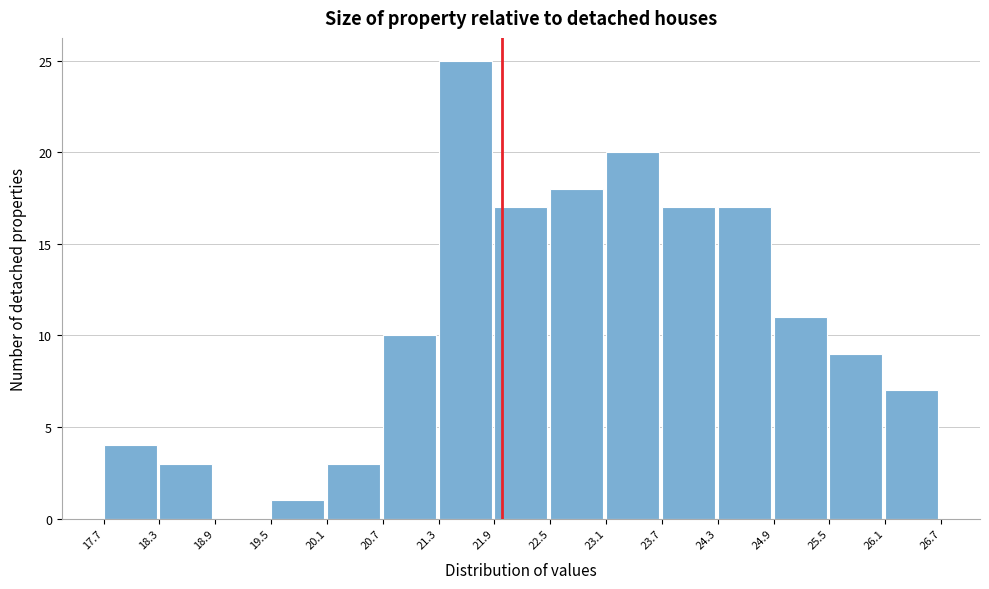

Reading left to right, list every bar in this chart as the range it spans on the x-axis followed by its height. The values are not printed on the chart, so give them approximately, as read against the axis.

17.7 to 18.3: 4
18.3 to 18.9: 3
18.9 to 19.5: 0
19.5 to 20.1: 1
20.1 to 20.7: 3
20.7 to 21.3: 10
21.3 to 21.9: 25
21.9 to 22.5: 17
22.5 to 23.1: 18
23.1 to 23.7: 20
23.7 to 24.3: 17
24.3 to 24.9: 17
24.9 to 25.5: 11
25.5 to 26.1: 9
26.1 to 26.7: 7